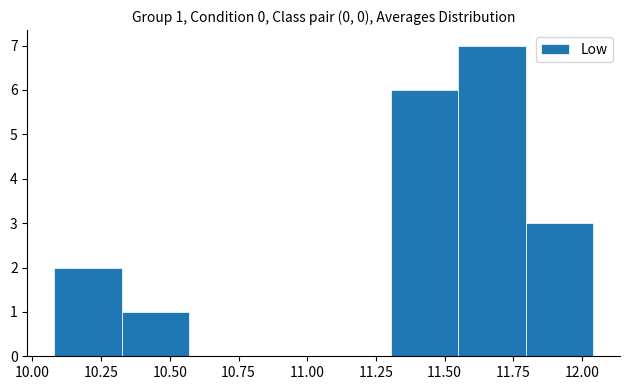

Which range on the x-axis has the tallest bar?

11.550 to 11.795